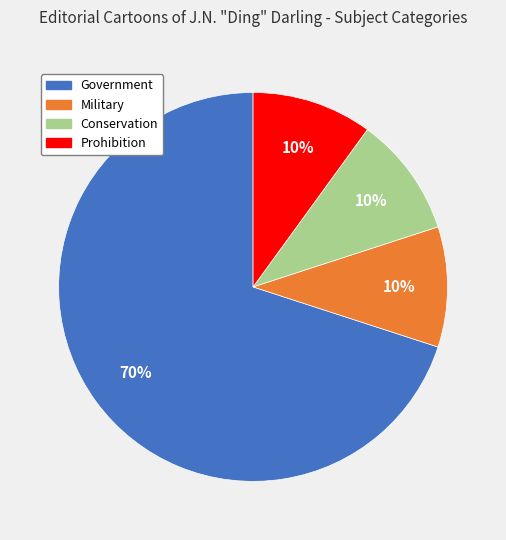

How many segments does this pie chart have?

4